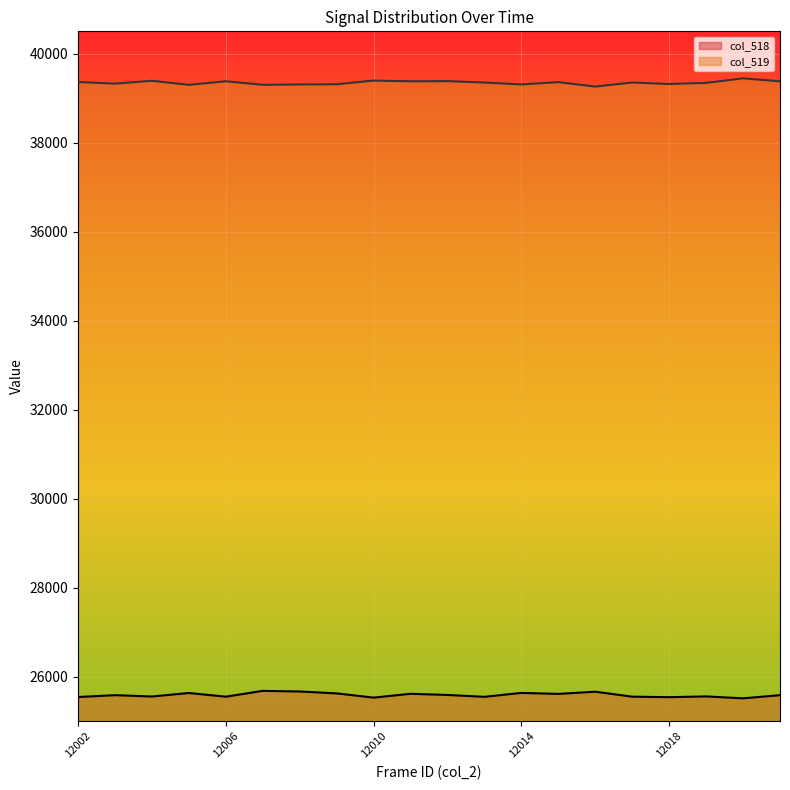

What is the value of the col_519 point at the 13th from the left?

39307